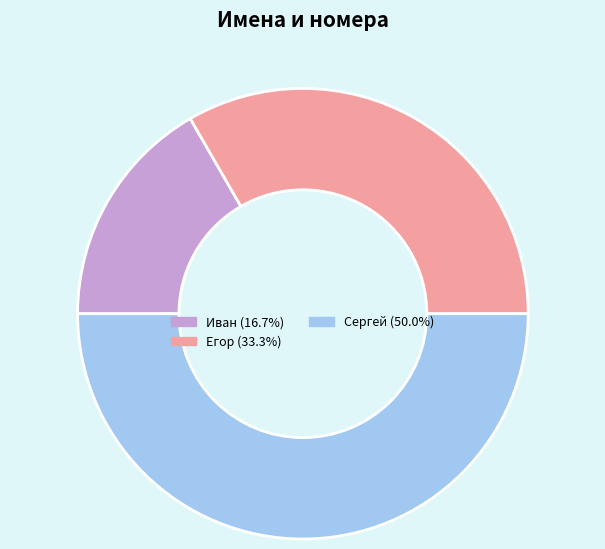

Does Иван (16.7%) represent more than half of the total?

No